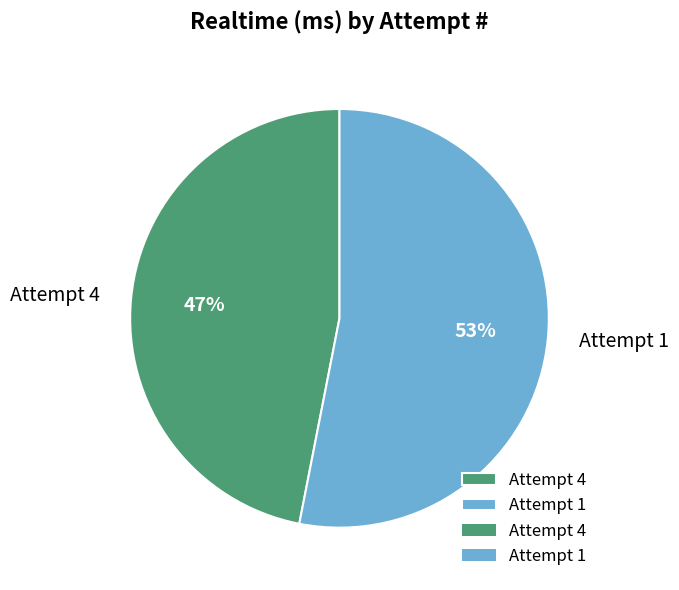

Does any single category account for the majority?

Yes